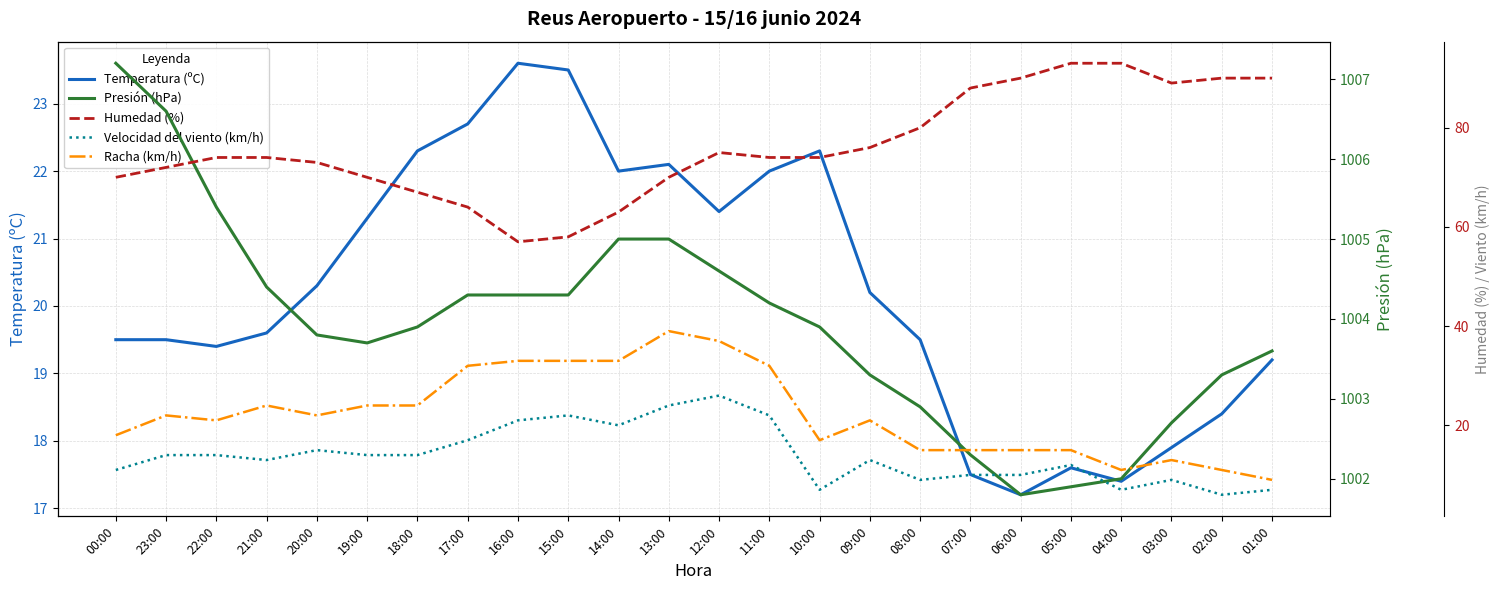

Reading left to right, list all the values displayed in this chart.

Temperatura (ºC): 00:00=19.5	23:00=19.5	22:00=19.4	21:00=19.6	20:00=20.3	19:00=21.3	18:00=22.3	17:00=22.7	16:00=23.6	15:00=23.5	14:00=22.0	13:00=22.1	12:00=21.4	11:00=22.0	10:00=22.3	09:00=20.2	08:00=19.5	07:00=17.5	06:00=17.2	05:00=17.6	04:00=17.4	03:00=17.9	02:00=18.4	01:00=19.2
Presión (hPa): 00:00=1007.2	23:00=1006.6	22:00=1005.4	21:00=1004.4	20:00=1003.8	19:00=1003.7	18:00=1003.9	17:00=1004.3	16:00=1004.3	15:00=1004.3	14:00=1005.0	13:00=1005.0	12:00=1004.6	11:00=1004.2	10:00=1003.9	09:00=1003.3	08:00=1002.9	07:00=1002.3	06:00=1001.8	05:00=1001.9	04:00=1002.0	03:00=1002.7	02:00=1003.3	01:00=1003.6
Humedad (%): 00:00=70.0	23:00=72.0	22:00=74.0	21:00=74.0	20:00=73.0	19:00=70.0	18:00=67.0	17:00=64.0	16:00=57.0	15:00=58.0	14:00=63.0	13:00=70.0	12:00=75.0	11:00=74.0	10:00=74.0	09:00=76.0	08:00=80.0	07:00=88.0	06:00=90.0	05:00=93.0	04:00=93.0	03:00=89.0	02:00=90.0	01:00=90.0
Velocidad del viento (km/h): 00:00=11.0	23:00=14.0	22:00=14.0	21:00=13.0	20:00=15.0	19:00=14.0	18:00=14.0	17:00=17.0	16:00=21.0	15:00=22.0	14:00=20.0	13:00=24.0	12:00=26.0	11:00=22.0	10:00=7.0	09:00=13.0	08:00=9.0	07:00=10.0	06:00=10.0	05:00=12.0	04:00=7.0	03:00=9.0	02:00=6.0	01:00=7.0
Racha (km/h): 00:00=18.0	23:00=22.0	22:00=21.0	21:00=24.0	20:00=22.0	19:00=24.0	18:00=24.0	17:00=32.0	16:00=33.0	15:00=33.0	14:00=33.0	13:00=39.0	12:00=37.0	11:00=32.0	10:00=17.0	09:00=21.0	08:00=15.0	07:00=15.0	06:00=15.0	05:00=15.0	04:00=11.0	03:00=13.0	02:00=11.0	01:00=9.0